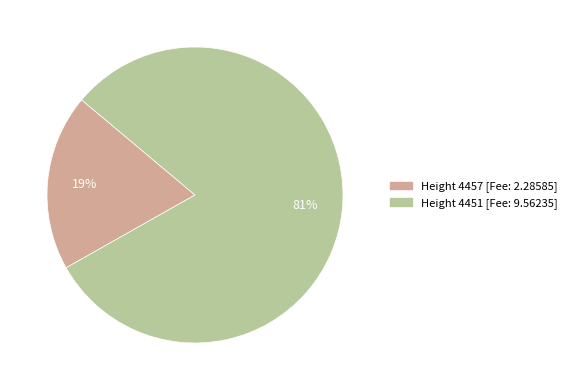

To the nearest percent, what is the average slice percentage?

50%